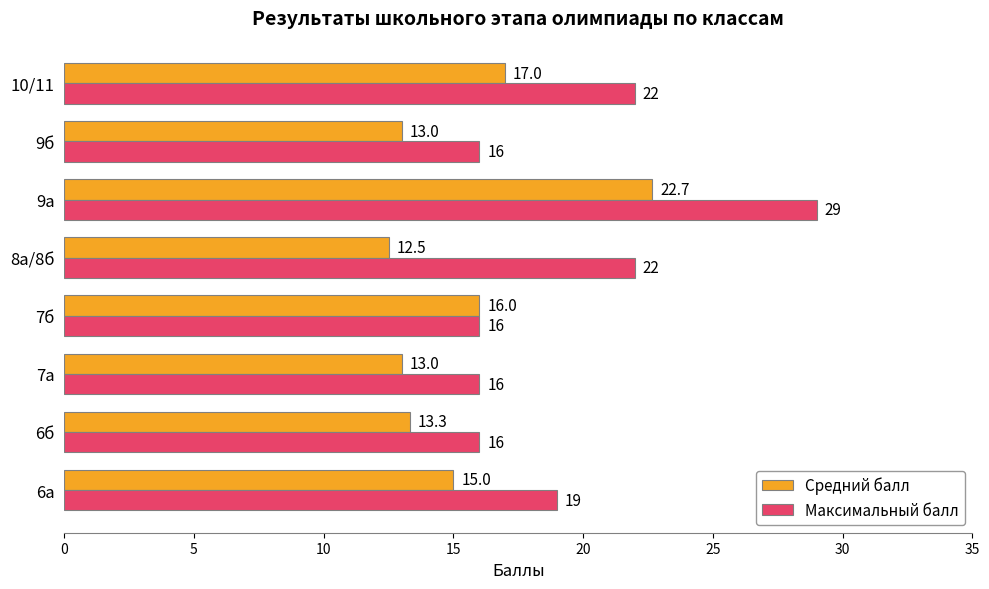

What is the difference between the maximum and minimum values in the Максимальный балл series?

13.0